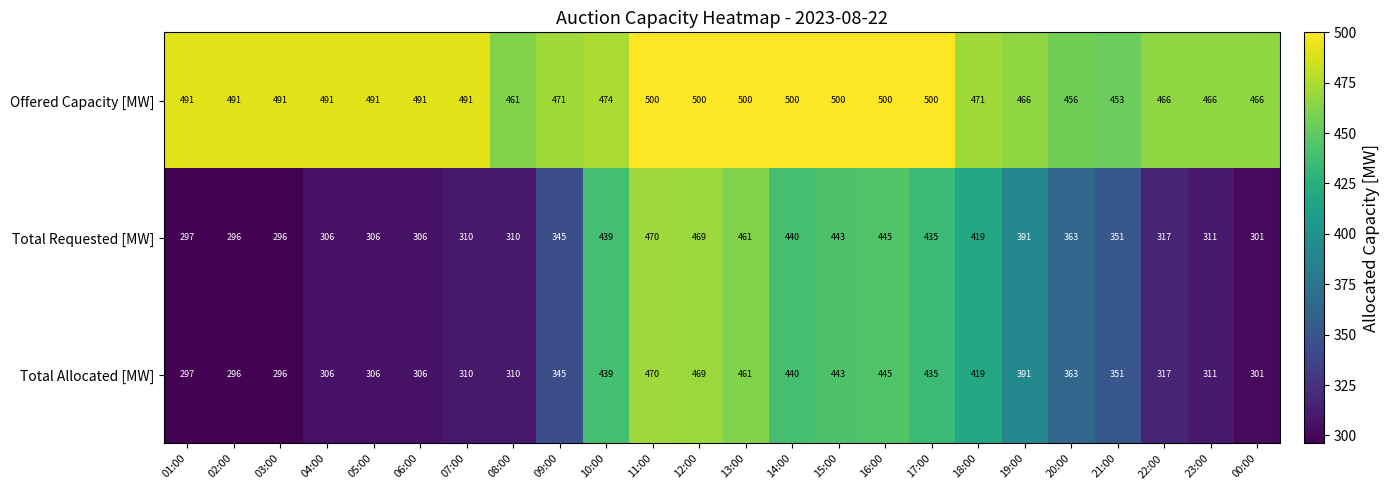

What is the difference between the Offered Capacity [MW] values at 13:00 and 05:00?

9